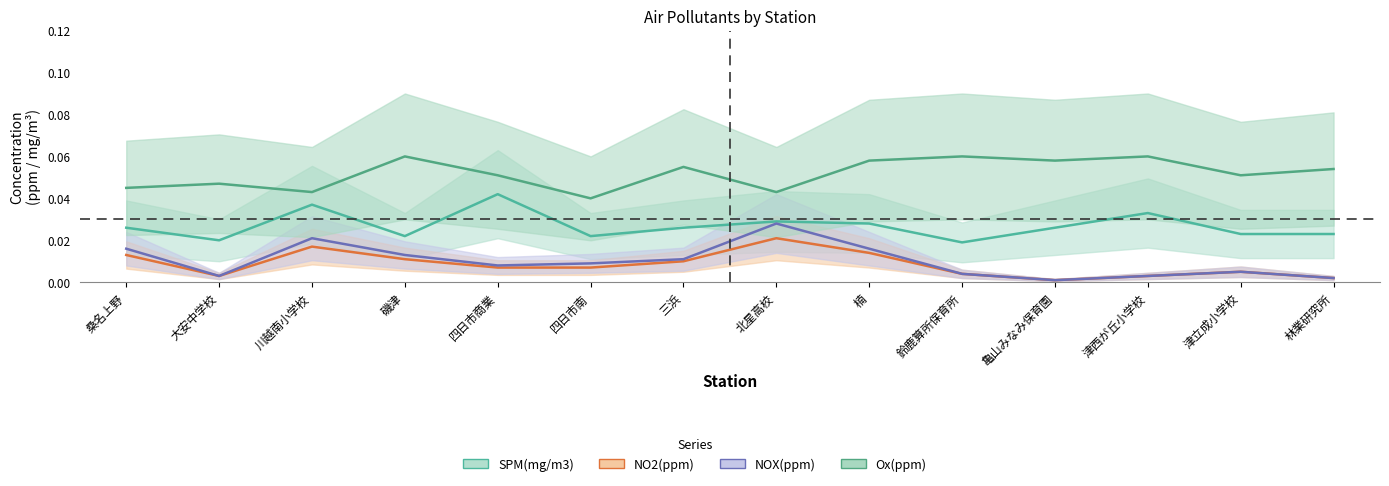

At which label is SPM(mg/m3) closest to 0?

鈴鹿算所保育所